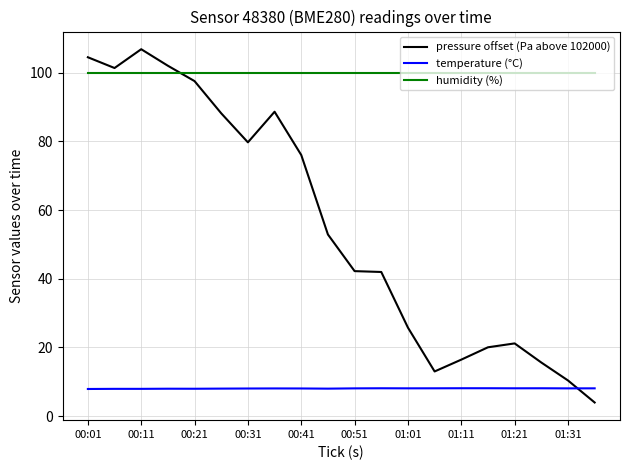

List the series in order of their peak value, highest first.

pressure offset (Pa above 102000), humidity (%), temperature (°C)